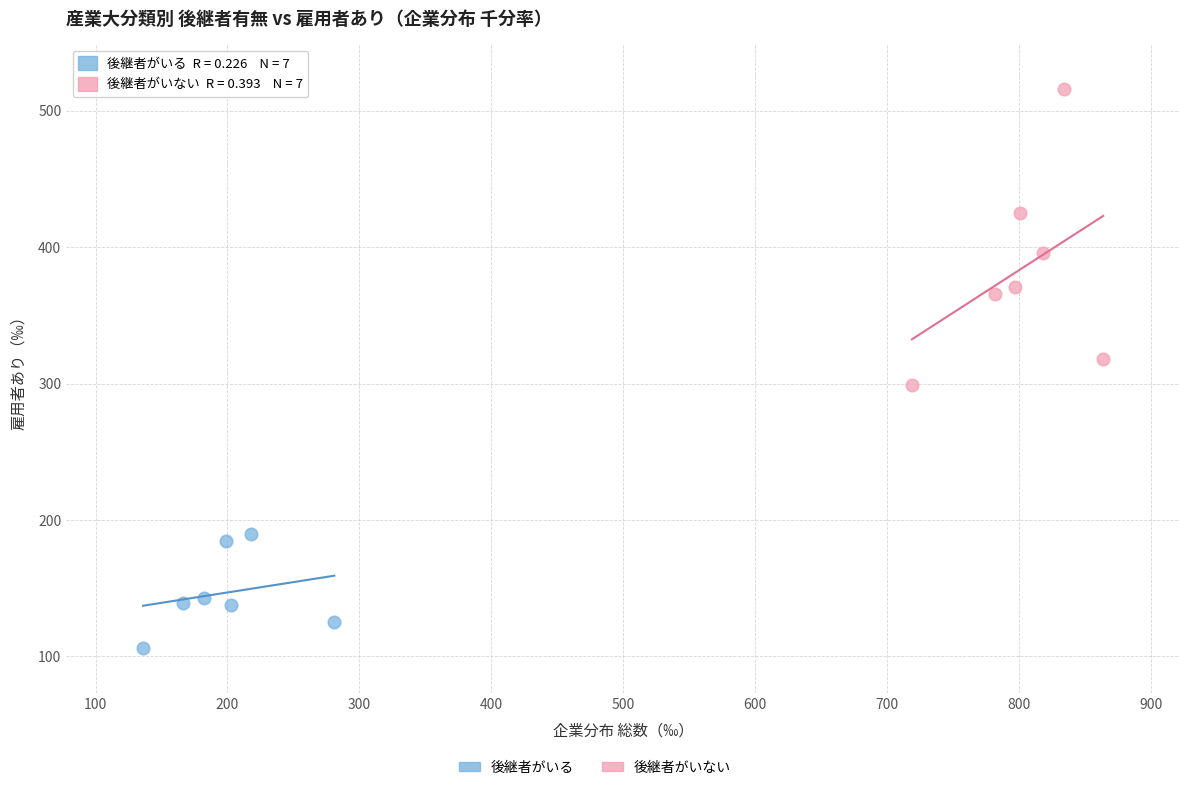

Which series has the widest spread of Y values?

後継者がいない